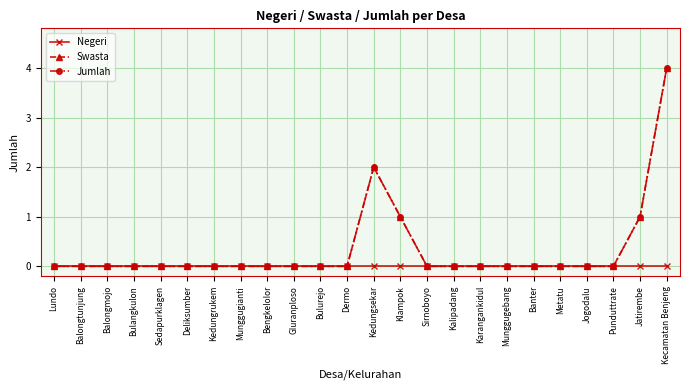

True or false: Negeri and Swasta intersect in this chart.

False